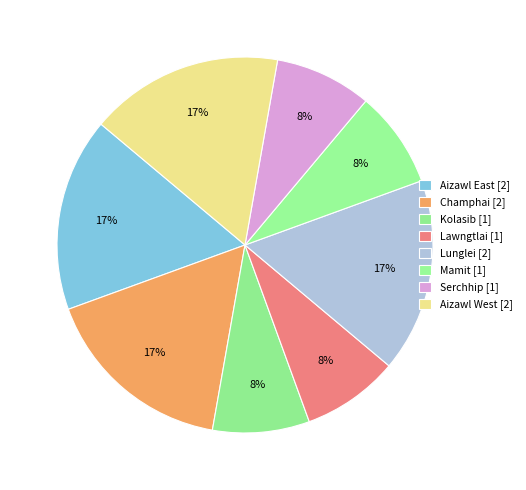

What is the ratio of the value at Lawngtlai to the value at Champhai?

0.5